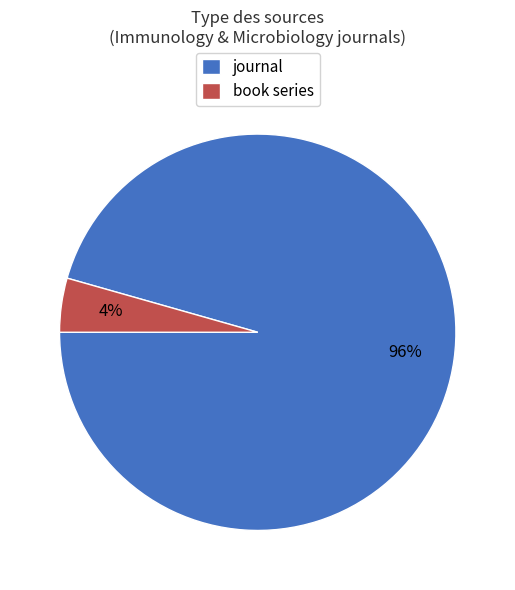

To the nearest percent, what is the combined percentage of book series and journal?

100%